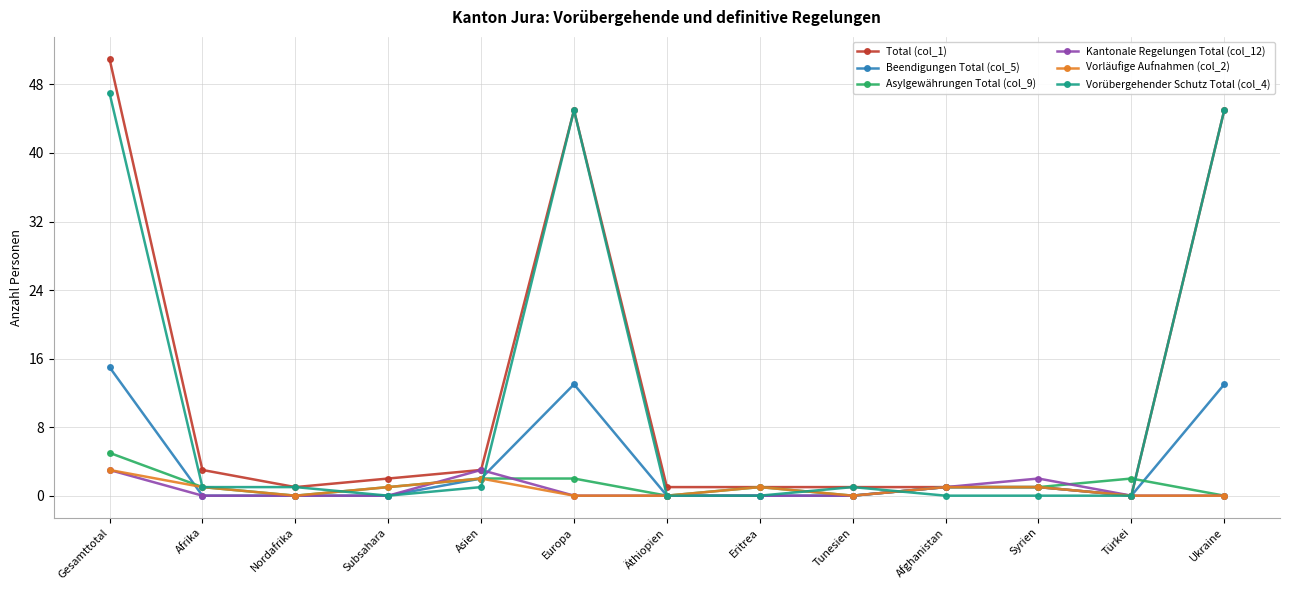

What is the difference between the highest and lowest values at Ukraine?

45